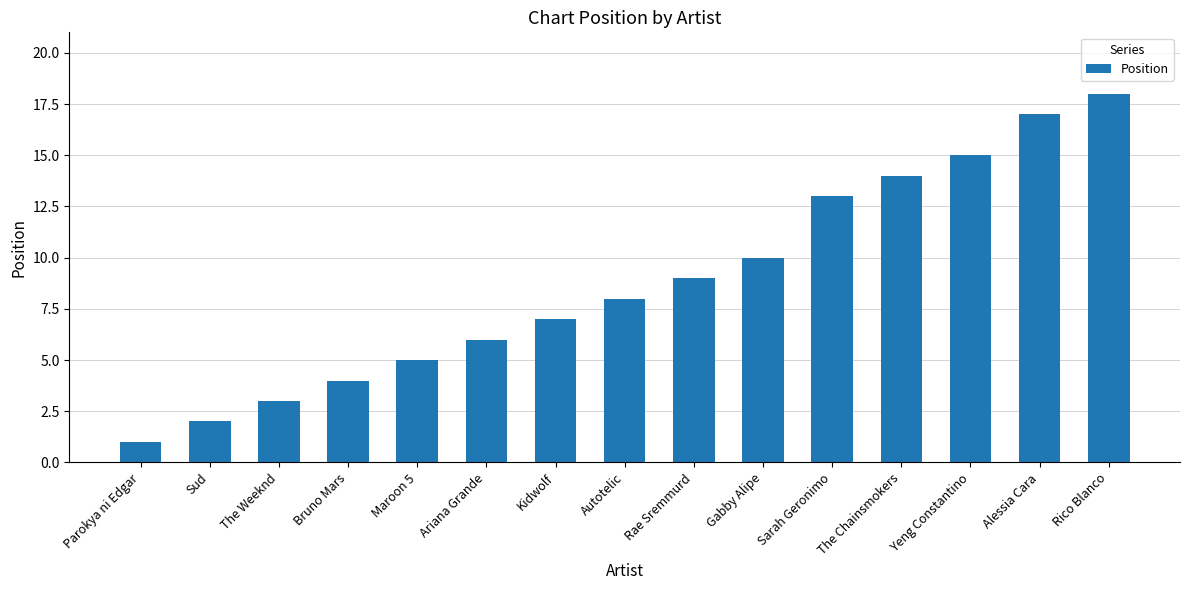

Which label corresponds to the smallest value in the chart?

Parokya ni Edgar